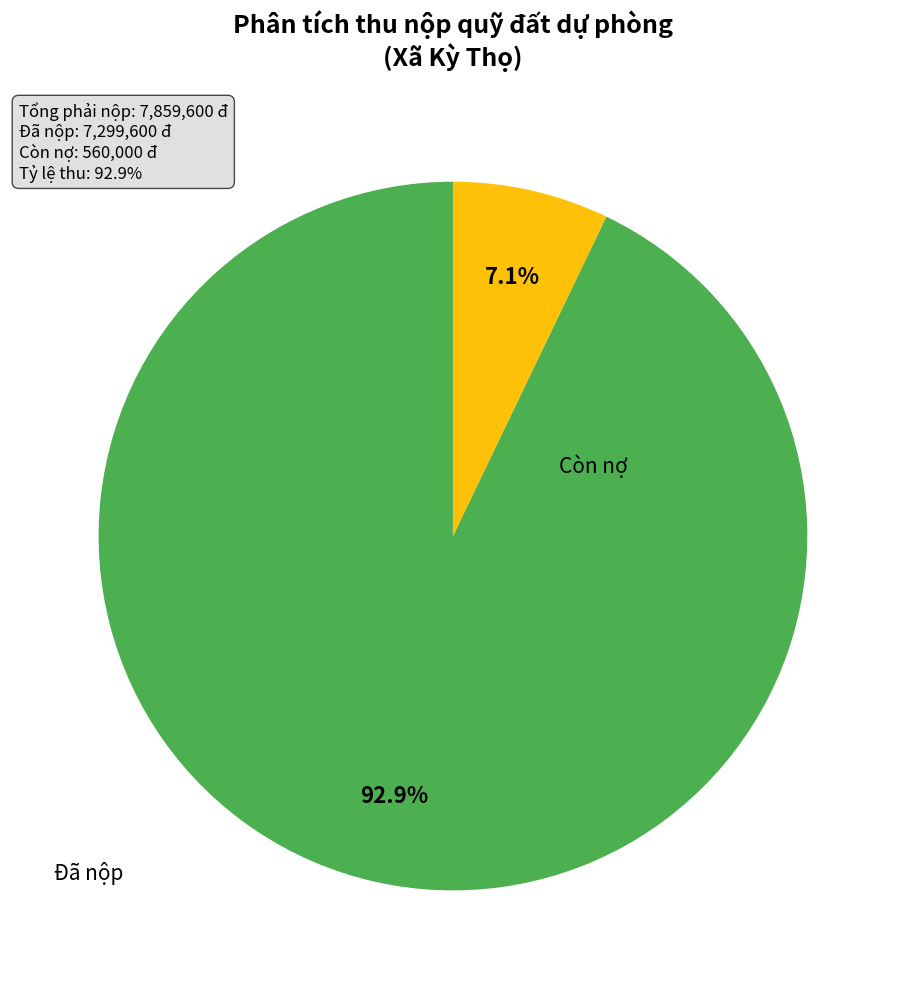

What is the change in value from Đã nộp to Còn nợ?

-6739600